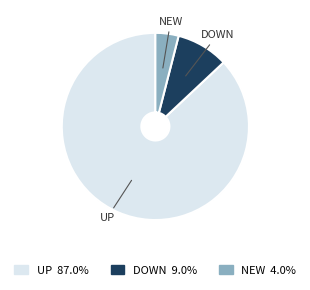

Is there any slice that represents more than half of the pie?

Yes